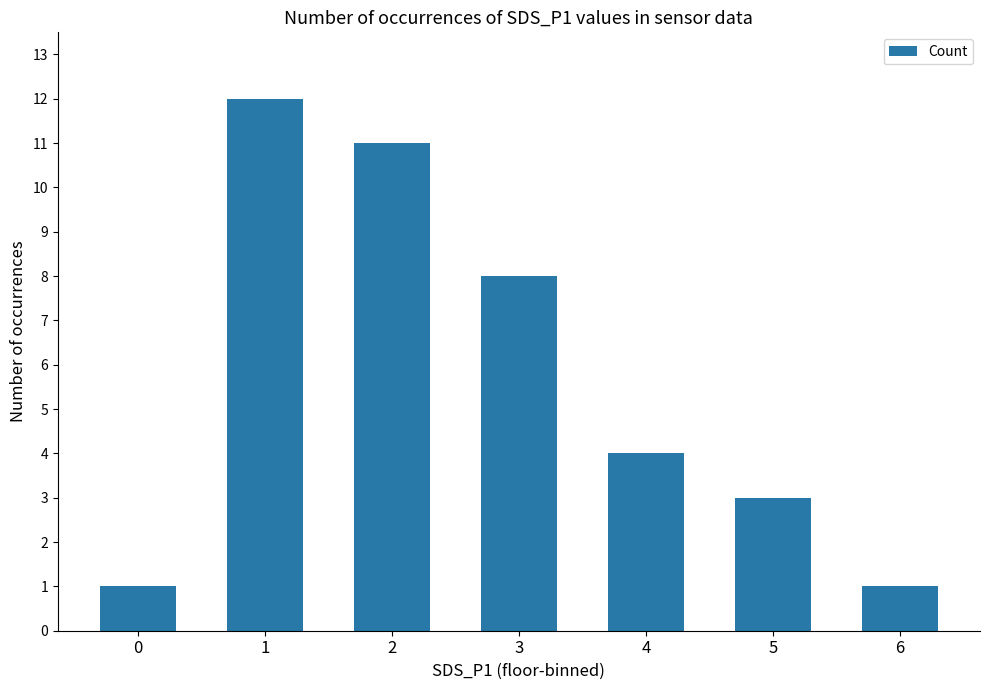

What is the value of the 6th bar from the left?

3